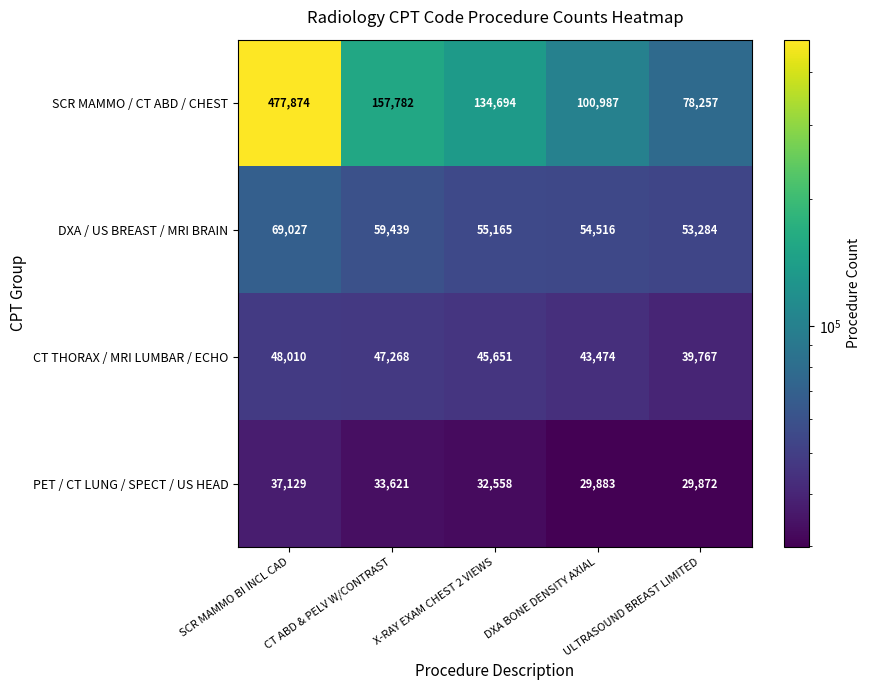

What is the greatest value displayed?

477874